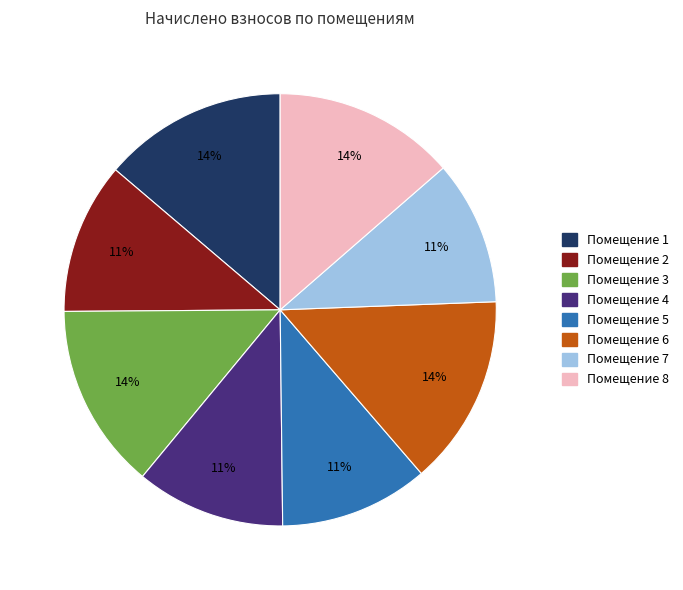

To the nearest percent, what is the difference between the largest and smallest slice percentages?

3%